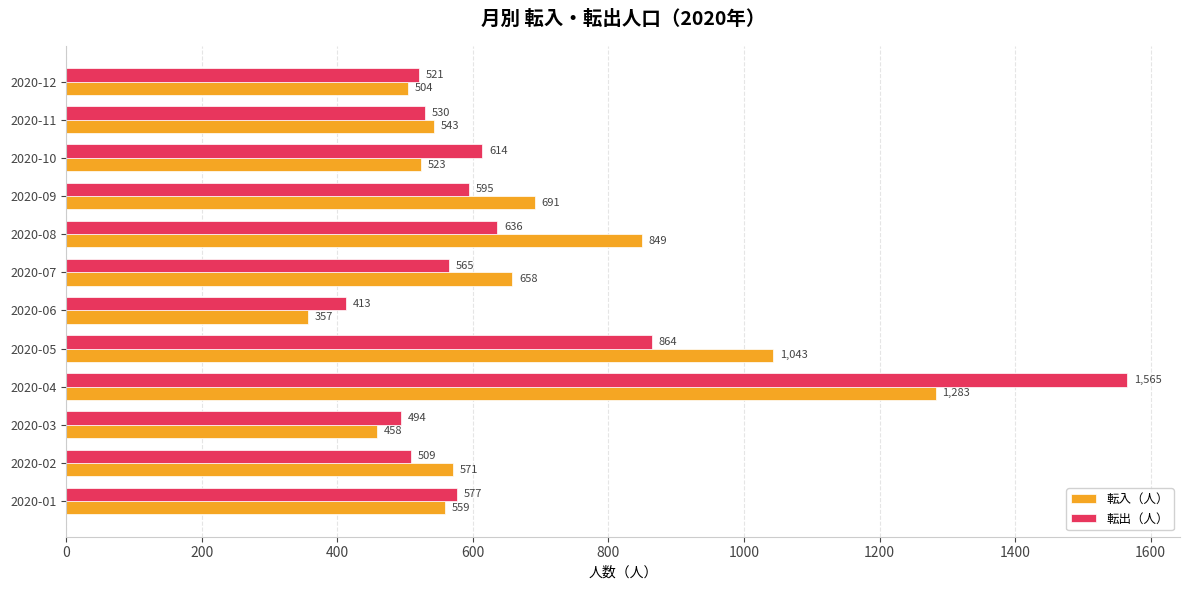

What is the sum of the 転出（人） values at 2020-07 and 2020-08?

1201